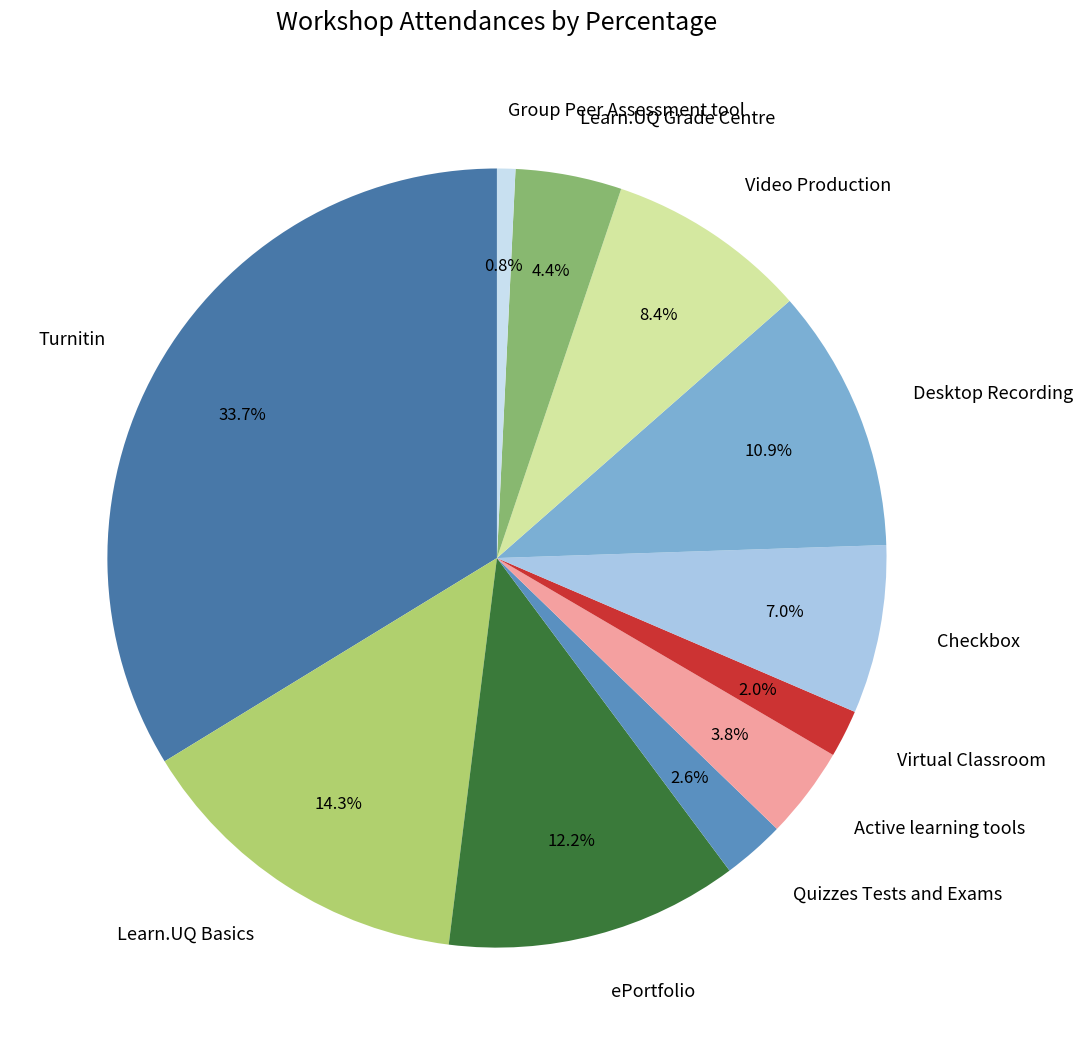

Does any single category account for the majority?

No